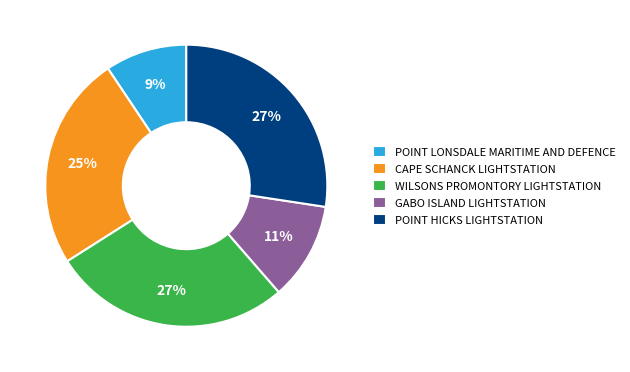

True or false: POINT HICKS LIGHTSTATION accounts for 27% of the total.

True